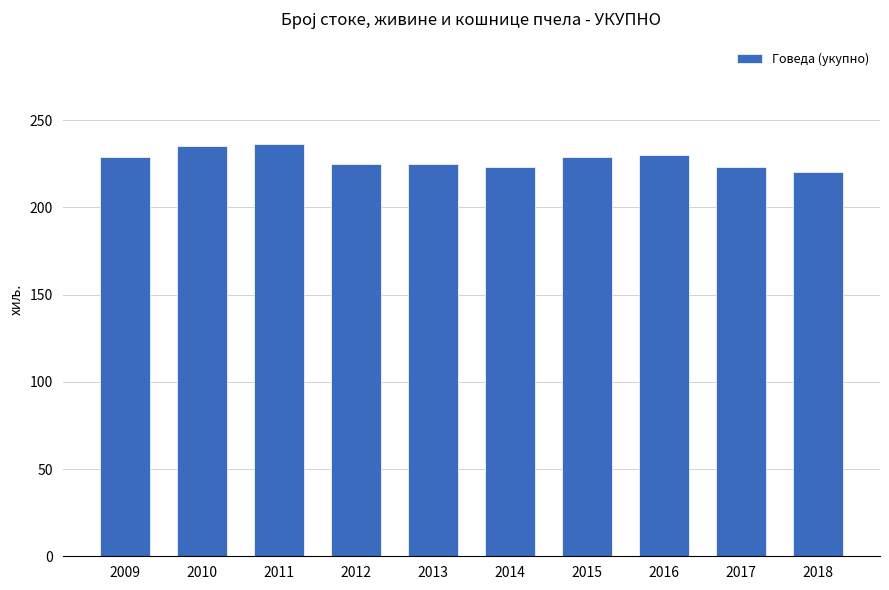

What is the minimum value shown in the chart?

220